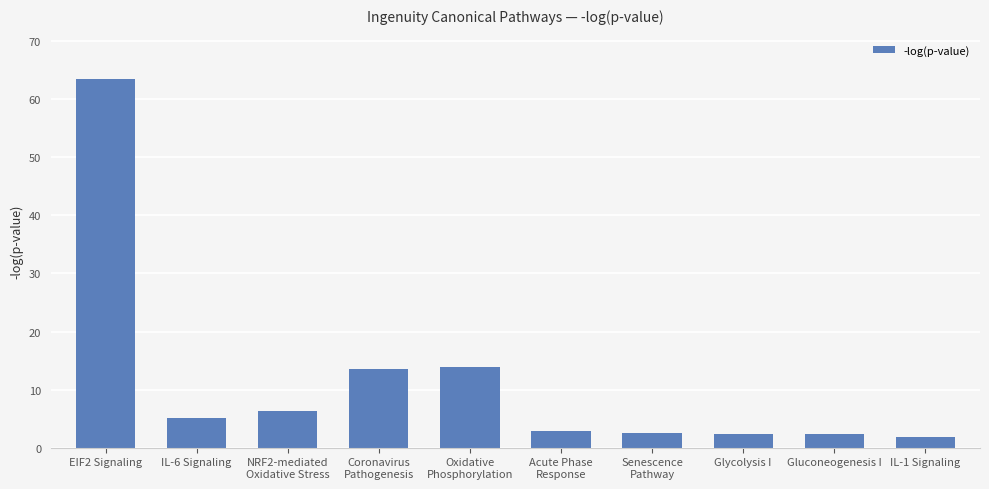

What is the greatest value displayed?

63.5